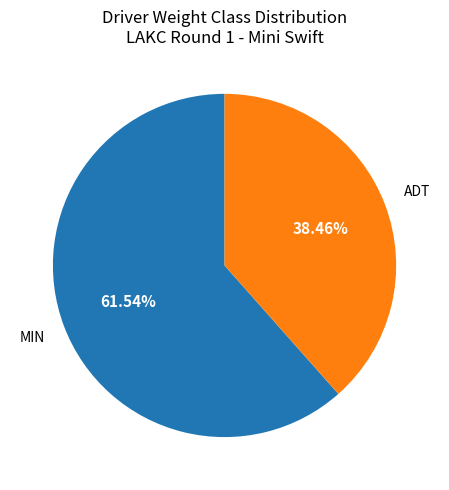

Does any single category account for the majority?

Yes